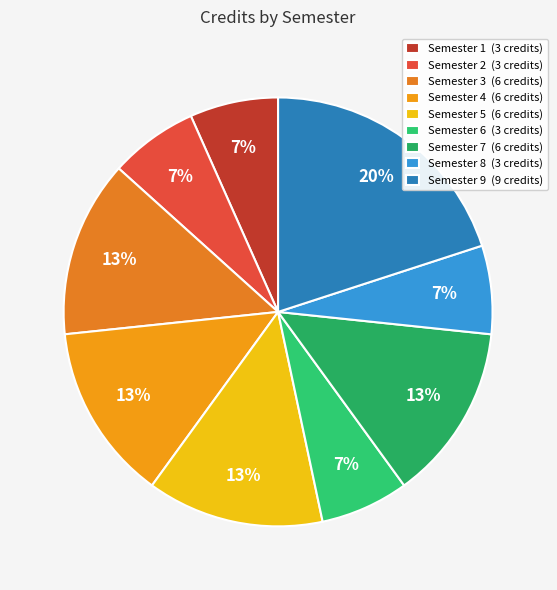

Do Semester 6 and Semester 3 together represent more than half of the pie?

No